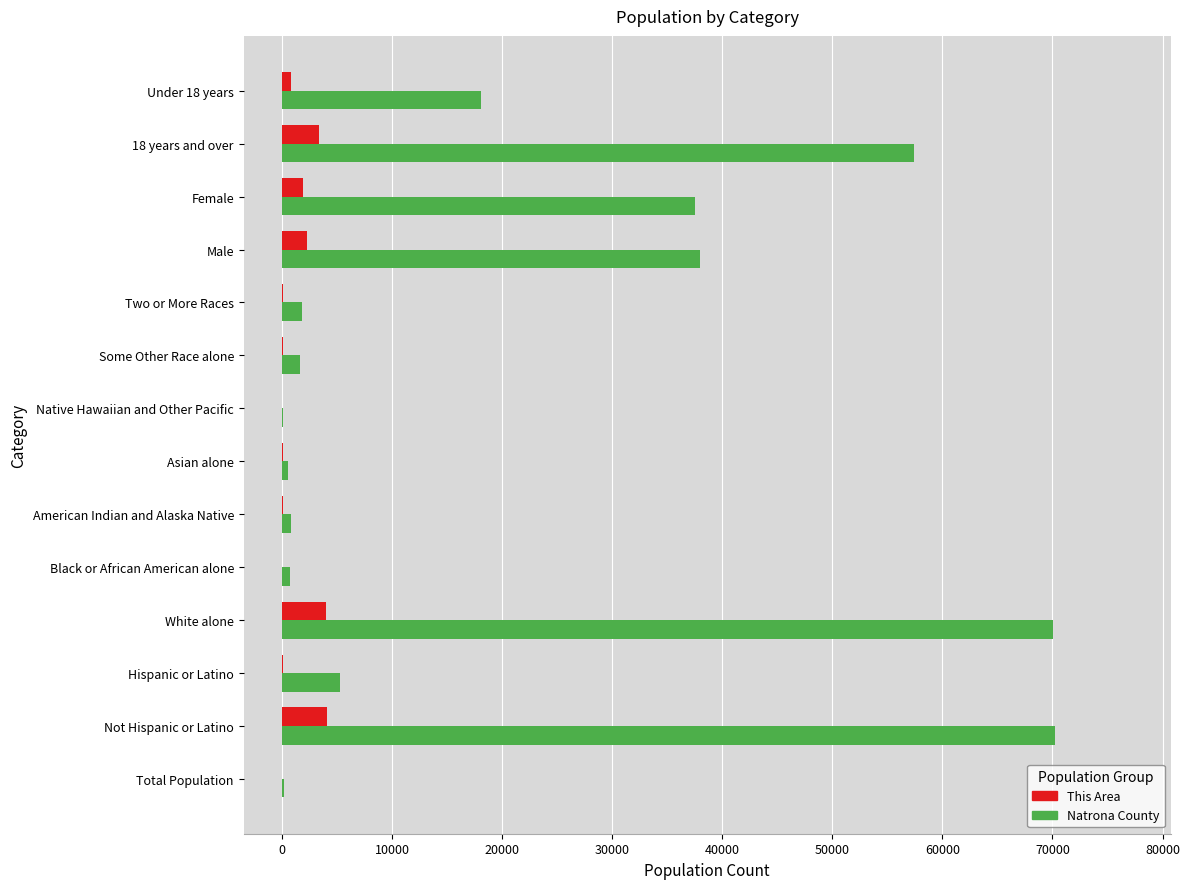

What is the maximum value for Natrona County?

70219